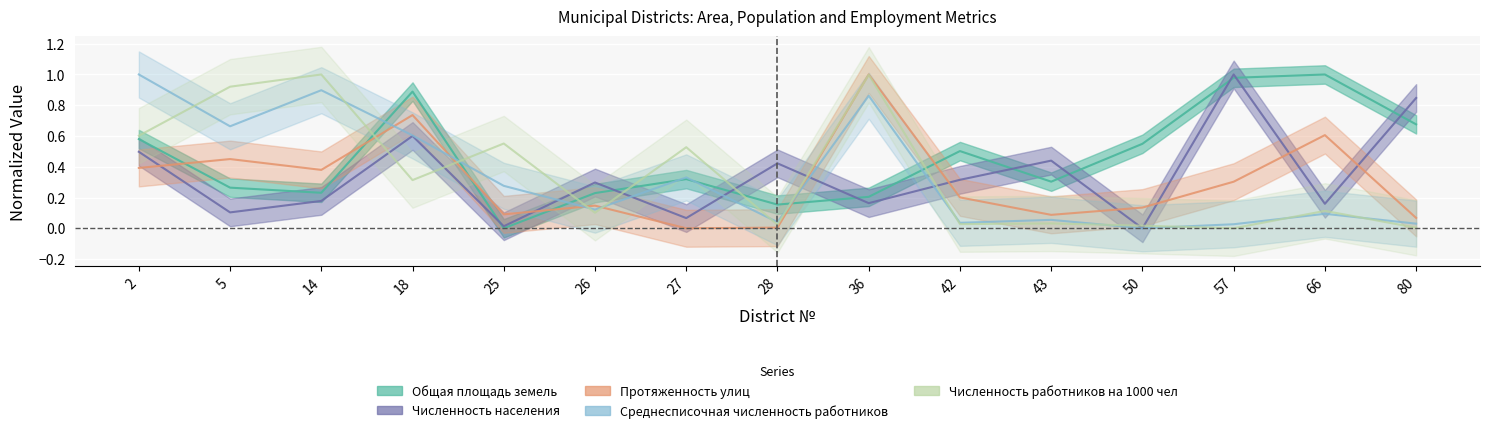

What is the total value across all series at 14?

2.7